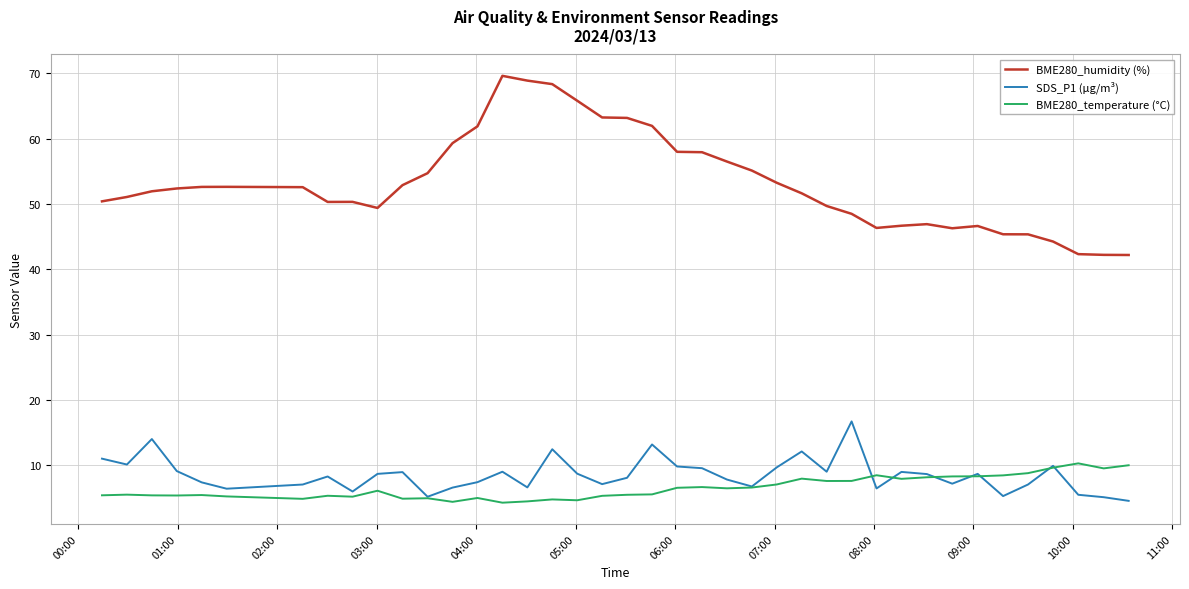

List the series in order of their peak value, highest first.

BME280_humidity (%), SDS_P1 (µg/m³), BME280_temperature (°C)